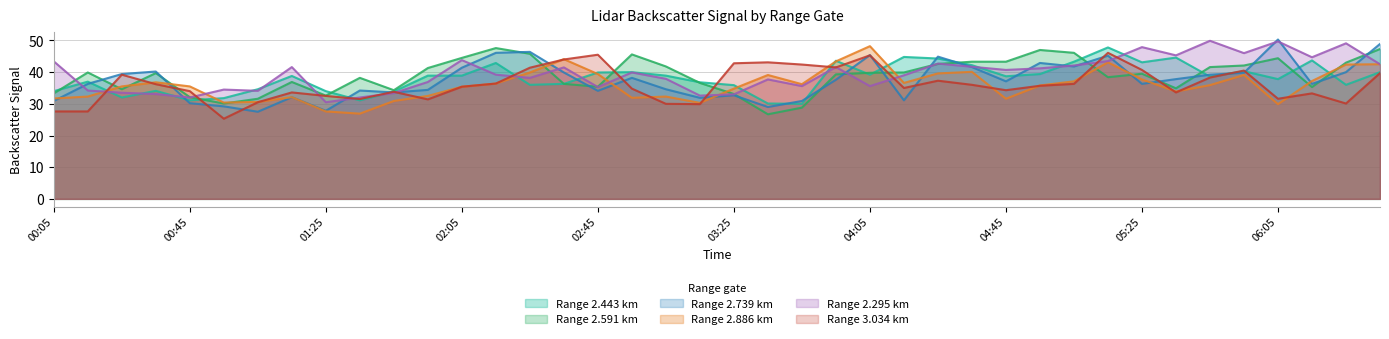

At which category is the sum across all series the highest?

2010/10/15 06:35